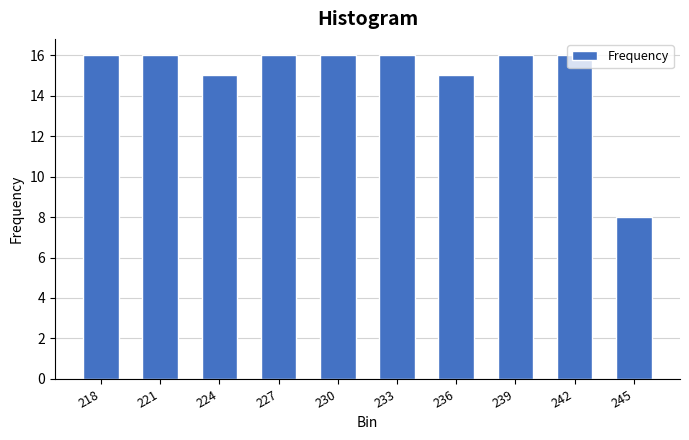

What is the value of the 4th bar from the left?

16